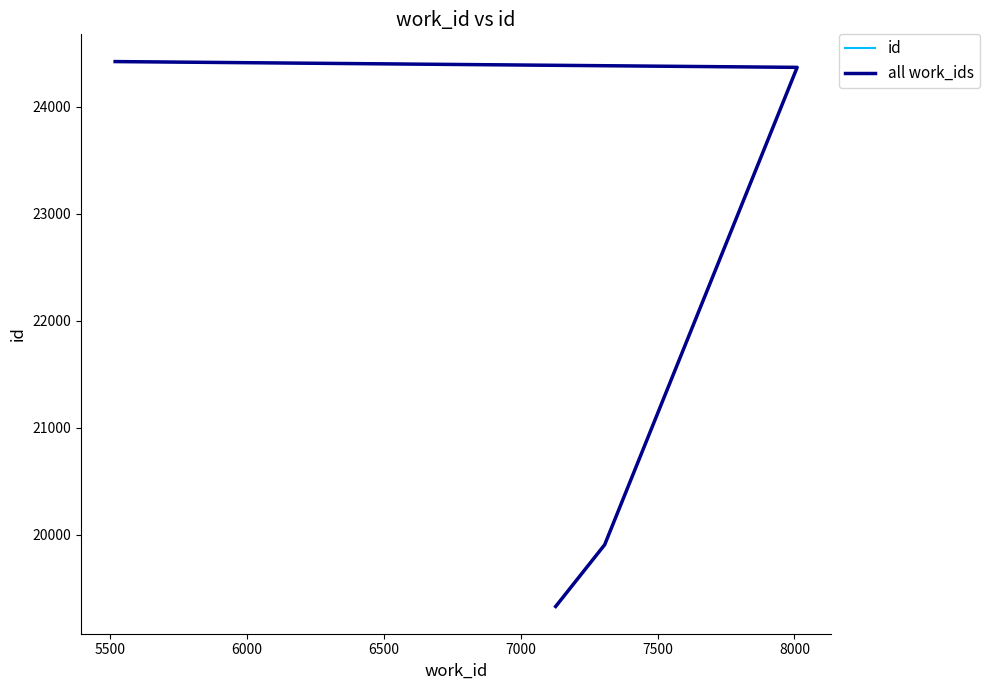

True or false: id has a value of 27232 at 5000.

False